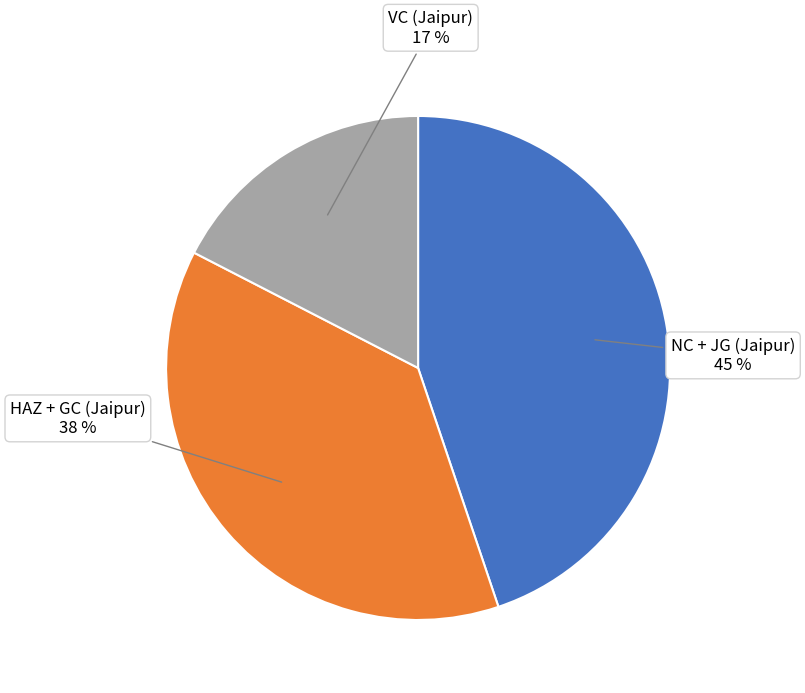

True or false: NC + JG (Jaipur) accounts for 45% of the total.

True